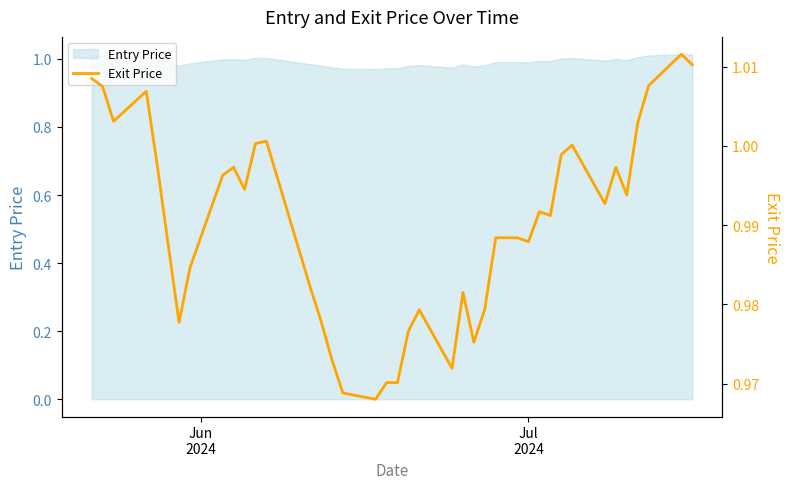

What is the sum of all values?

39.6